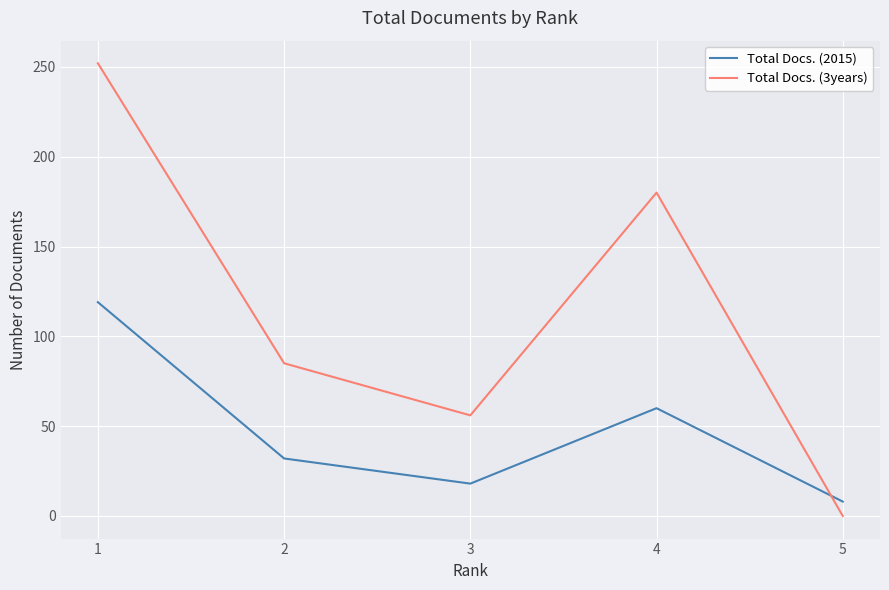

Which series has the largest range (max minus min)?

Total Docs. (3years)